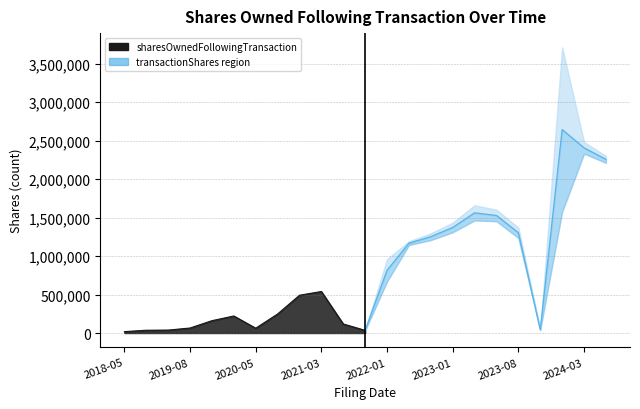

Between 2023-01 and 2018-05, which is larger?

2023-01